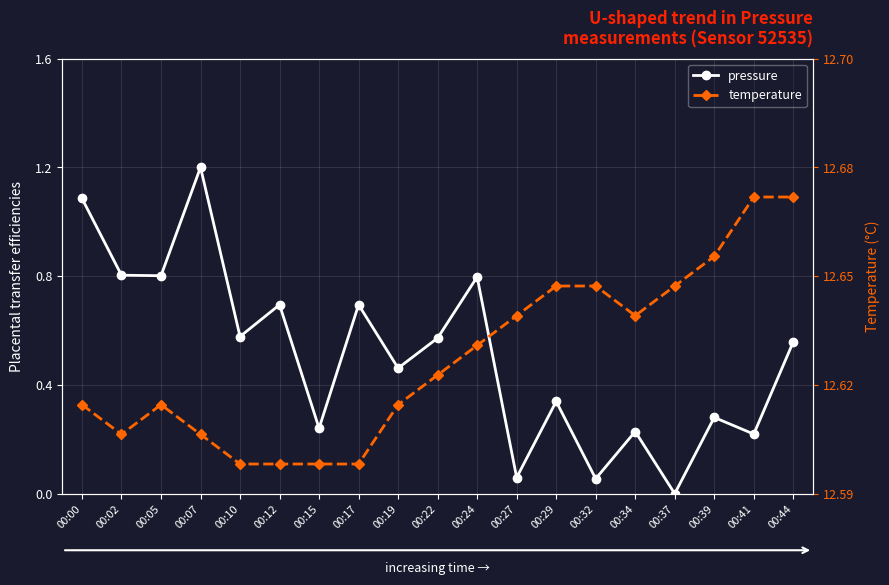

Reading left to right, list all the values displayed in this chart.

pressure: 00:00=1.1	00:02=0.8	00:05=0.8	00:07=1.2	00:10=0.6	00:12=0.7	00:15=0.2	00:17=0.7	00:19=0.5	00:22=0.6	00:24=0.8	00:27=0.1	00:29=0.3	00:32=0.1	00:34=0.2	00:37=0.0	00:39=0.3	00:41=0.2	00:44=0.6
temperature: 00:00=0.3	00:02=0.2	00:05=0.3	00:07=0.2	00:10=0.1	00:12=0.1	00:15=0.1	00:17=0.1	00:19=0.3	00:22=0.4	00:24=0.5	00:27=0.7	00:29=0.8	00:32=0.8	00:34=0.7	00:37=0.8	00:39=0.9	00:41=1.1	00:44=1.1